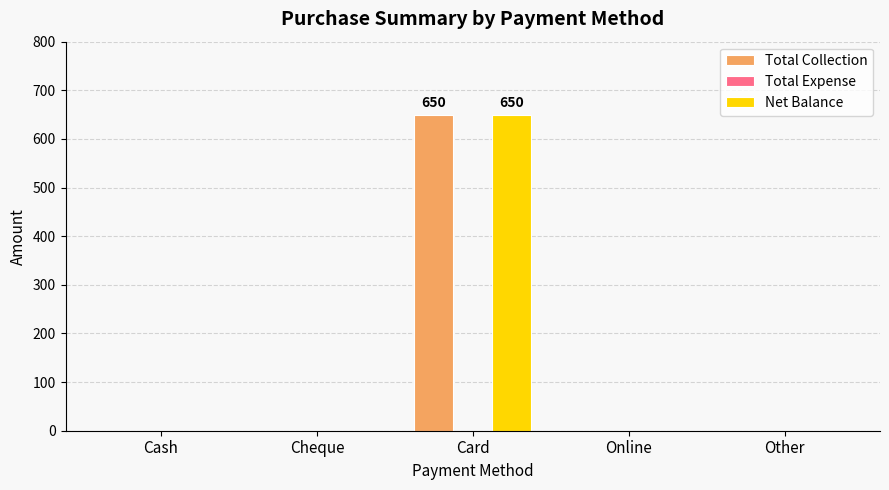

How many groups of bars are there?

5